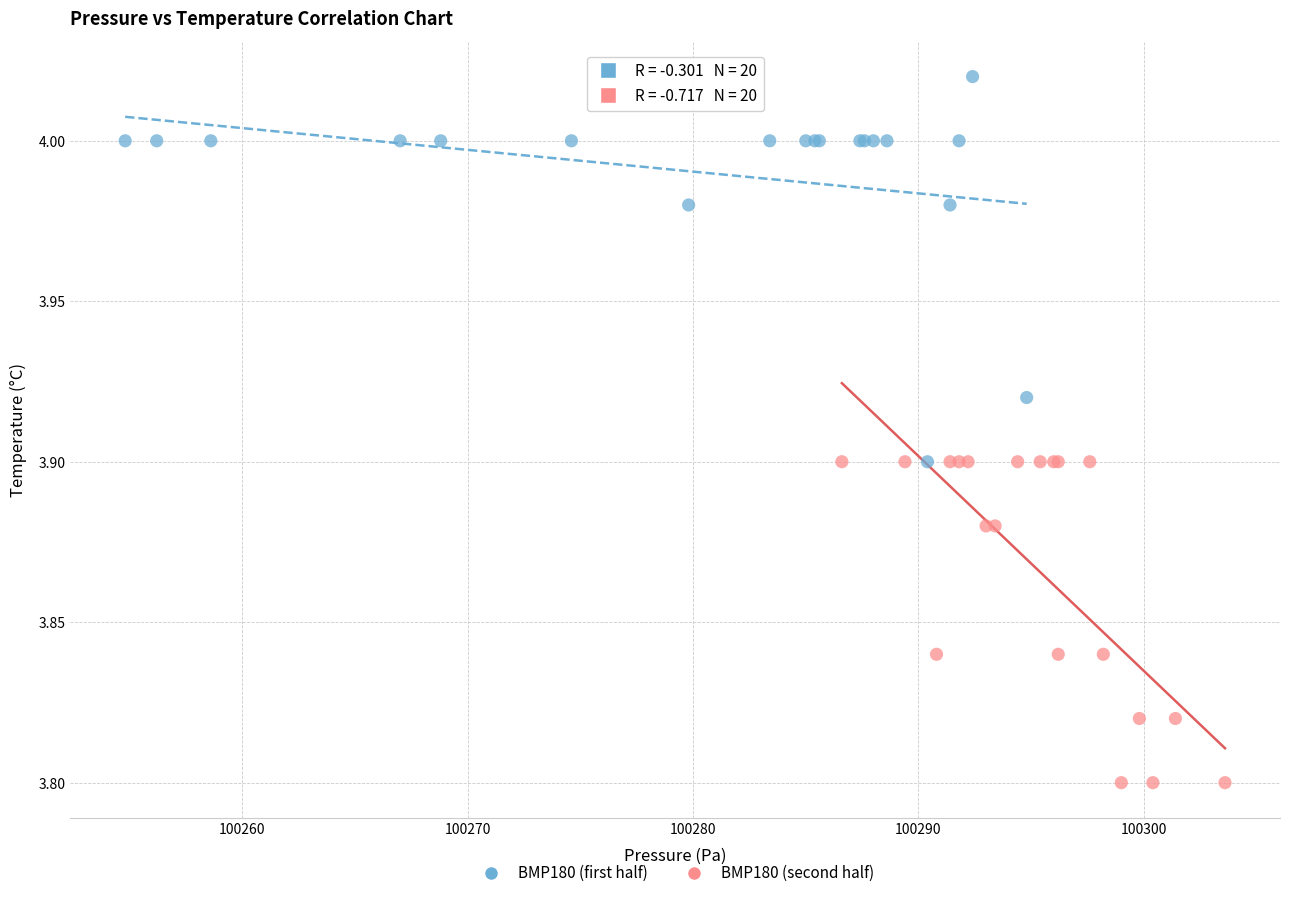

Which series has the widest spread of Y values?

BMP180 (first half)